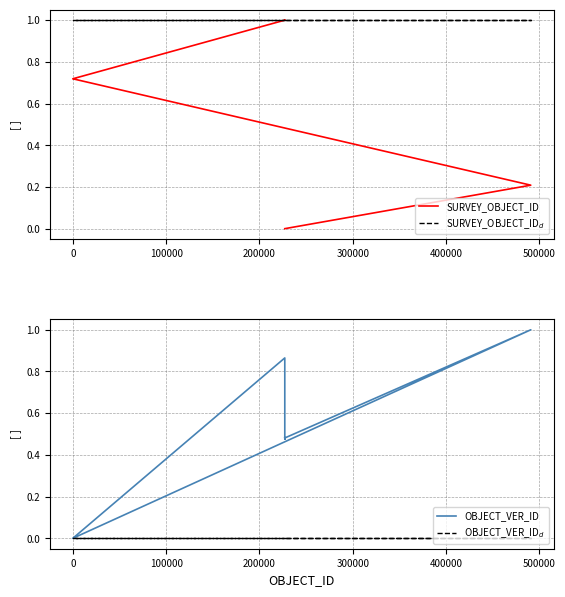

What is the maximum value for OBJECT_VER_ID?

1.0